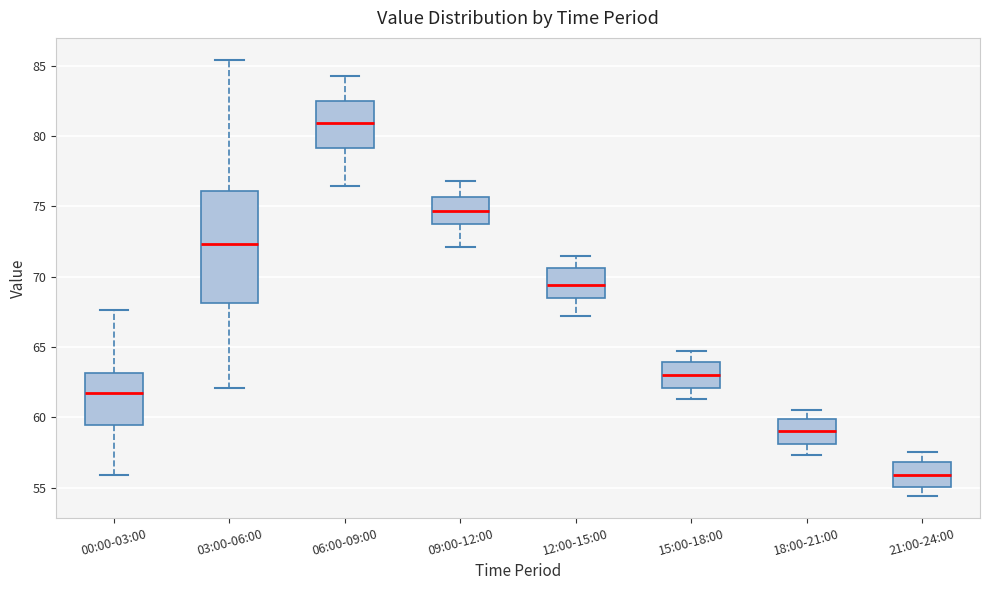

Which box has the highest median line?

06:00-09:00